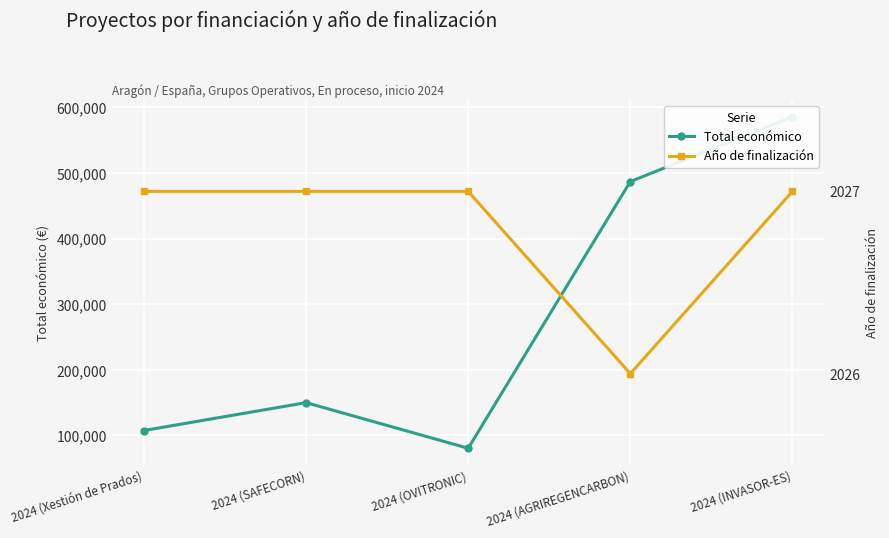

The Año de finalización series shows 2892 at 2024 (Xestión de Prados). True or false?

False